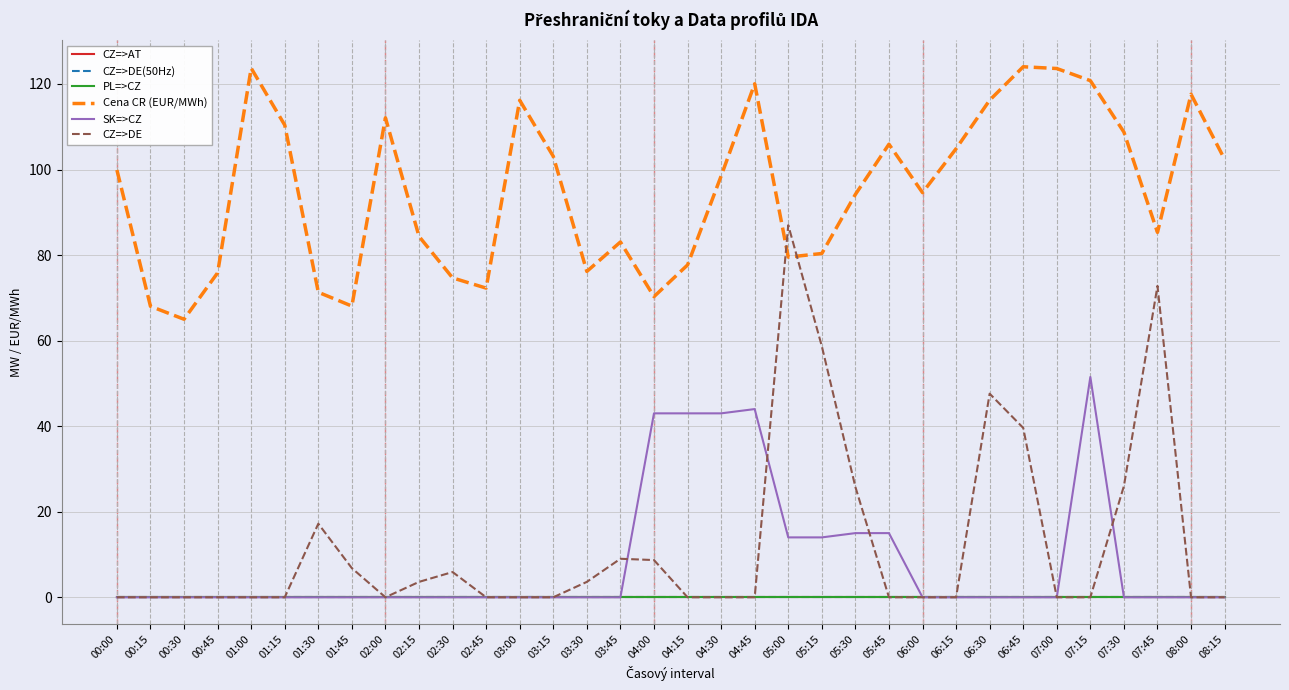

Reading left to right, transcribe all the data shown in this chart.

CZ=>AT: 00:00=0.0	00:15=0.0	00:30=0.0	00:45=0.0	01:00=0.0	01:15=0.0	01:30=0.0	01:45=0.0	02:00=0.0	02:15=0.0	02:30=0.0	02:45=0.0	03:00=0.0	03:15=0.0	03:30=0.0	03:45=0.0	04:00=0.0	04:15=0.0	04:30=0.0	04:45=0.0	05:00=0.0	05:15=0.0	05:30=0.0	05:45=0.0	06:00=0.0	06:15=0.0	06:30=0.0	06:45=0.0	07:00=0.0	07:15=0.0	07:30=0.0	07:45=0.0	08:00=0.0	08:15=0.0
CZ=>DE(50Hz): 00:00=0.0	00:15=0.0	00:30=0.0	00:45=0.0	01:00=0.0	01:15=0.0	01:30=0.0	01:45=0.0	02:00=0.0	02:15=0.0	02:30=0.0	02:45=0.0	03:00=0.0	03:15=0.0	03:30=0.0	03:45=0.0	04:00=0.0	04:15=0.0	04:30=0.0	04:45=0.0	05:00=0.0	05:15=0.0	05:30=0.0	05:45=0.0	06:00=0.0	06:15=0.0	06:30=0.0	06:45=0.0	07:00=0.0	07:15=0.0	07:30=0.0	07:45=0.0	08:00=0.0	08:15=0.0
PL=>CZ: 00:00=0.0	00:15=0.0	00:30=0.0	00:45=0.0	01:00=0.0	01:15=0.0	01:30=0.0	01:45=0.0	02:00=0.0	02:15=0.0	02:30=0.0	02:45=0.0	03:00=0.0	03:15=0.0	03:30=0.0	03:45=0.0	04:00=0.0	04:15=0.0	04:30=0.0	04:45=0.0	05:00=0.0	05:15=0.0	05:30=0.0	05:45=0.0	06:00=0.0	06:15=0.0	06:30=0.0	06:45=0.0	07:00=0.0	07:15=0.0	07:30=0.0	07:45=0.0	08:00=0.0	08:15=0.0
Cena CR (EUR/MWh): 00:00=99.9	00:15=68.0	00:30=65.0	00:45=75.8	01:00=123.7	01:15=110.4	01:30=71.3	01:45=68.1	02:00=112.1	02:15=84.4	02:30=74.7	02:45=72.3	03:00=116.2	03:15=103.1	03:30=76.2	03:45=83.1	04:00=70.3	04:15=77.7	04:30=98.5	04:45=120.0	05:00=79.5	05:15=80.4	05:30=94.2	05:45=105.9	06:00=94.6	06:15=104.9	06:30=116.2	06:45=124.0	07:00=123.6	07:15=120.8	07:30=108.8	07:45=85.3	08:00=117.6	08:15=102.4
SK=>CZ: 00:00=0.0	00:15=0.0	00:30=0.0	00:45=0.0	01:00=0.0	01:15=0.0	01:30=0.0	01:45=0.0	02:00=0.0	02:15=0.0	02:30=0.0	02:45=0.0	03:00=0.0	03:15=0.0	03:30=0.0	03:45=0.0	04:00=43.0	04:15=43.0	04:30=43.0	04:45=44.0	05:00=14.0	05:15=14.0	05:30=15.0	05:45=15.0	06:00=0.0	06:15=0.0	06:30=0.0	06:45=0.0	07:00=0.0	07:15=51.5	07:30=0.0	07:45=0.0	08:00=0.0	08:15=0.0
CZ=>DE: 00:00=0.0	00:15=0.0	00:30=0.0	00:45=0.0	01:00=0.0	01:15=0.0	01:30=17.2	01:45=6.8	02:00=0.0	02:15=3.6	02:30=5.9	02:45=0.0	03:00=0.0	03:15=0.0	03:30=3.6	03:45=9.0	04:00=8.7	04:15=0.0	04:30=0.0	04:45=0.0	05:00=87.0	05:15=58.7	05:30=25.8	05:45=0.0	06:00=0.0	06:15=0.0	06:30=47.6	06:45=39.6	07:00=0.0	07:15=0.0	07:30=26.0	07:45=72.8	08:00=0.0	08:15=0.0